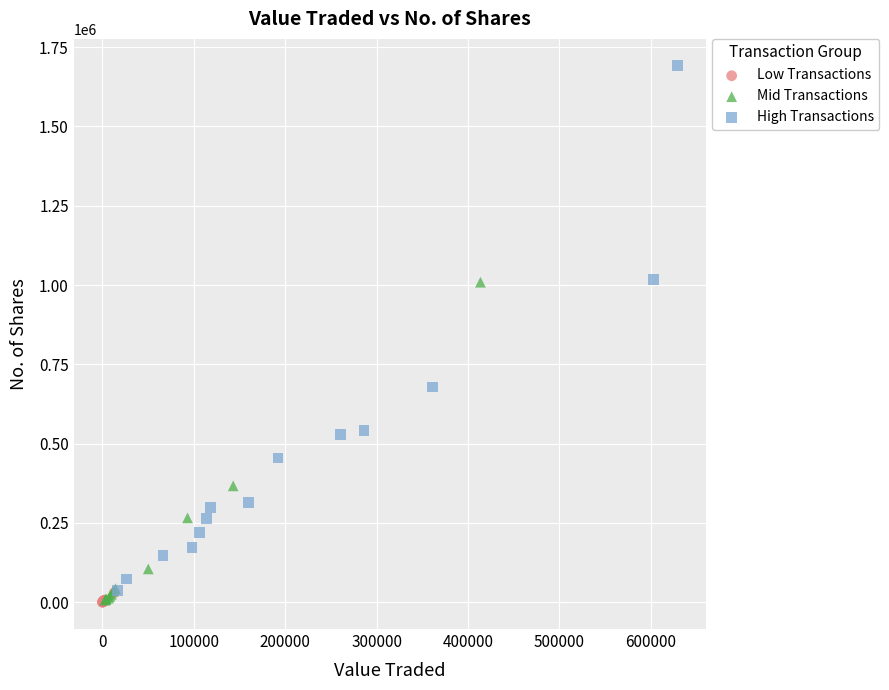

Which series reaches the maximum Y coordinate?

High Transactions